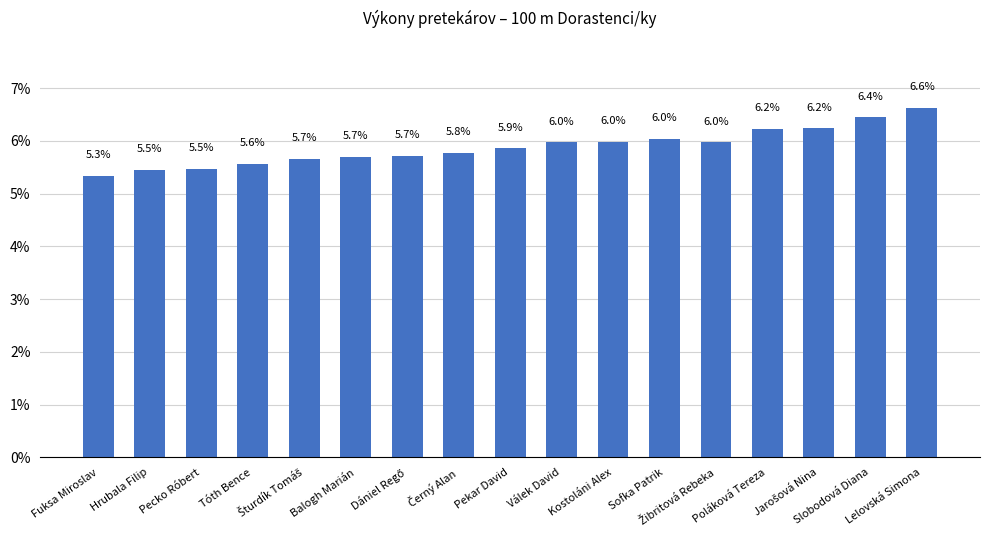

How many distinct data groups are displayed?

1